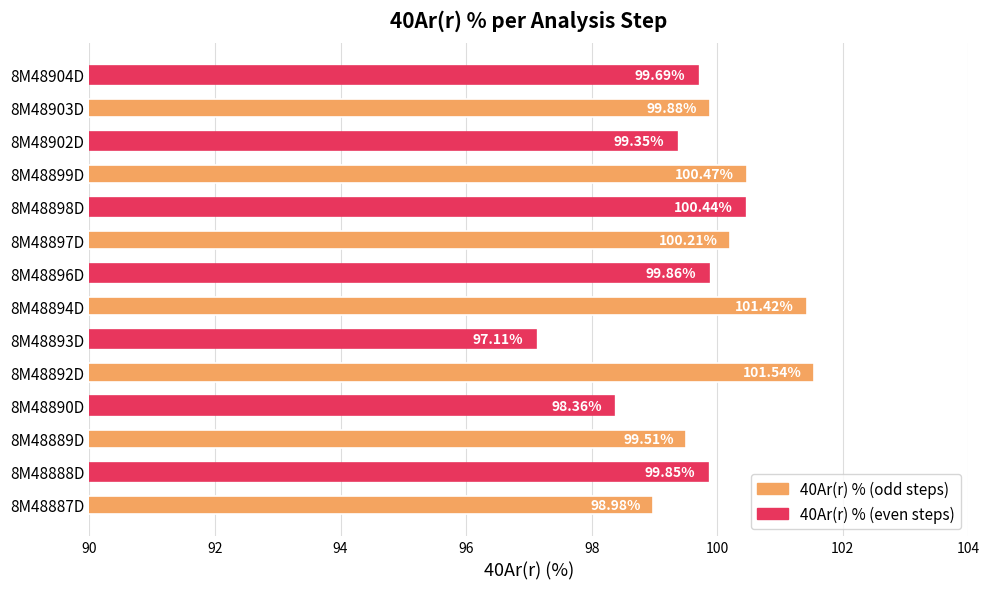

Rank the categories by value from lowest to highest.

8M48893D, 8M48890D, 8M48887D, 8M48902D, 8M48889D, 8M48904D, 8M48888D, 8M48896D, 8M48903D, 8M48897D, 8M48898D, 8M48899D, 8M48894D, 8M48892D